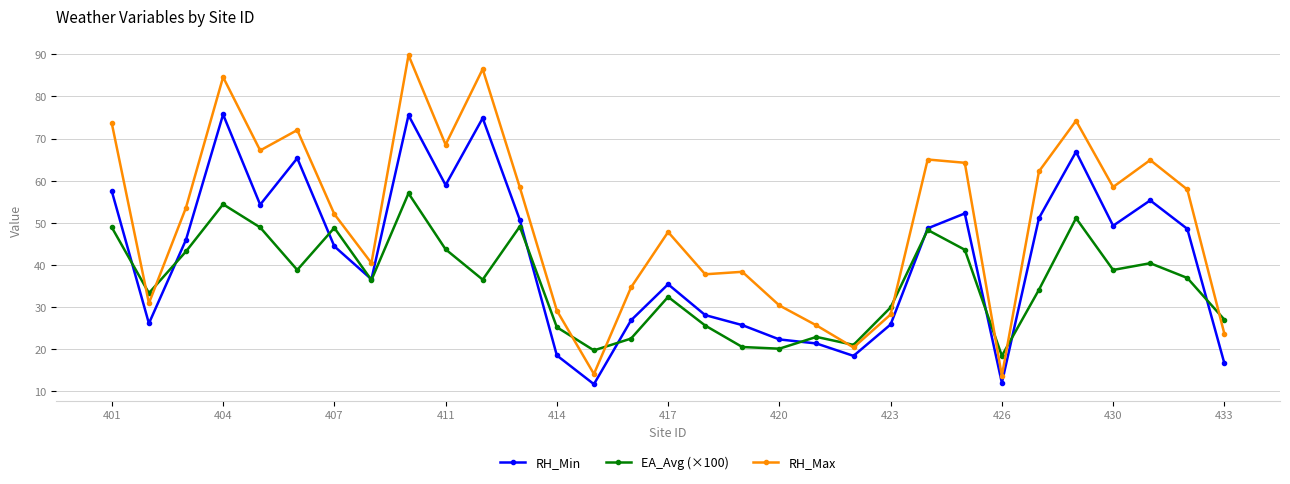

Which series has the largest total across all categories?

RH_Max